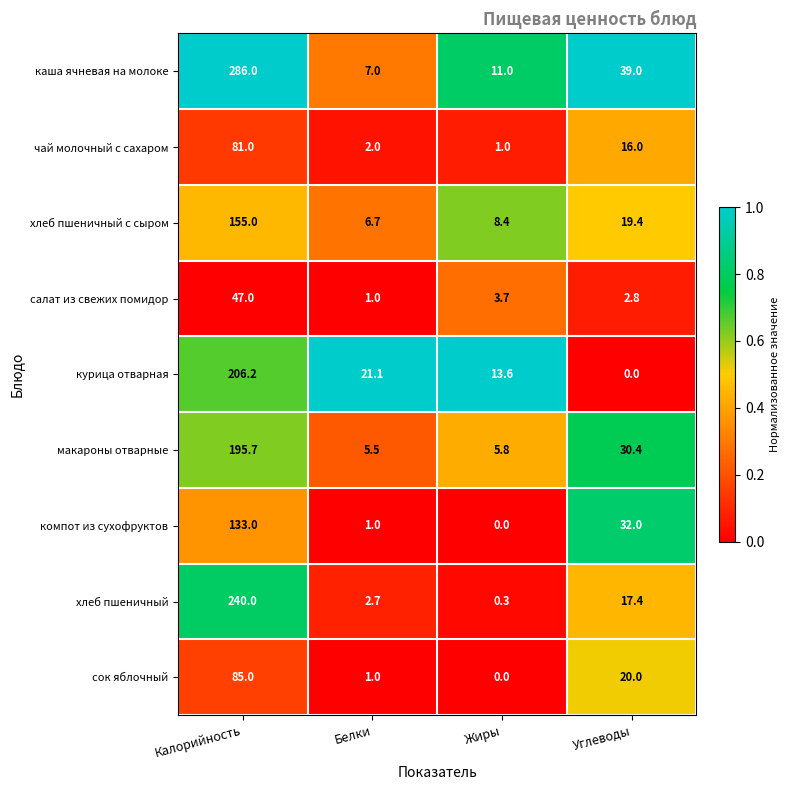

Rank the categories by каша ячневая на молоке value from highest to lowest.

Калорийность, Углеводы, Жиры, Белки